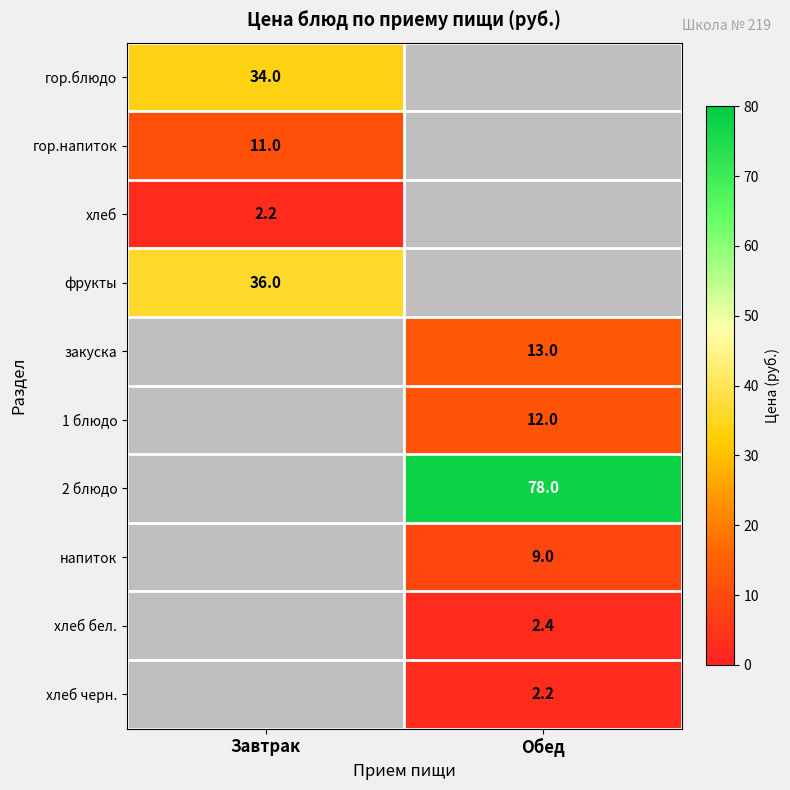

The 2 блюдо series shows 54.3 at Обед. True or false?

False